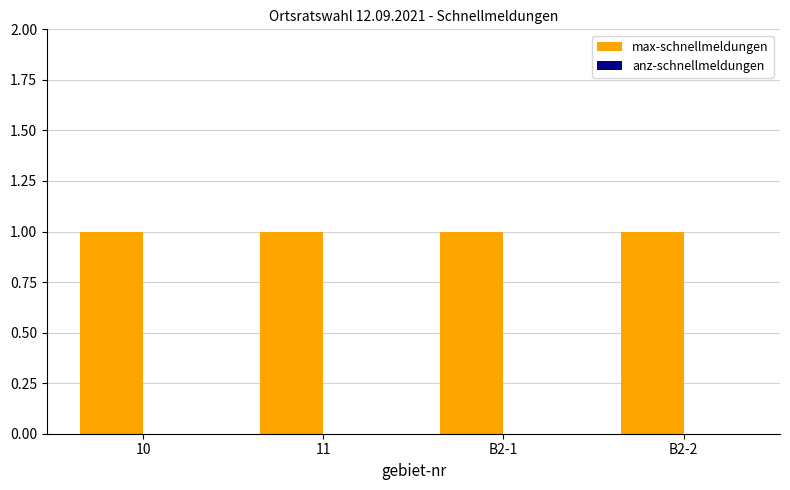

What is the label of the 2nd bar from the right?

B2-1